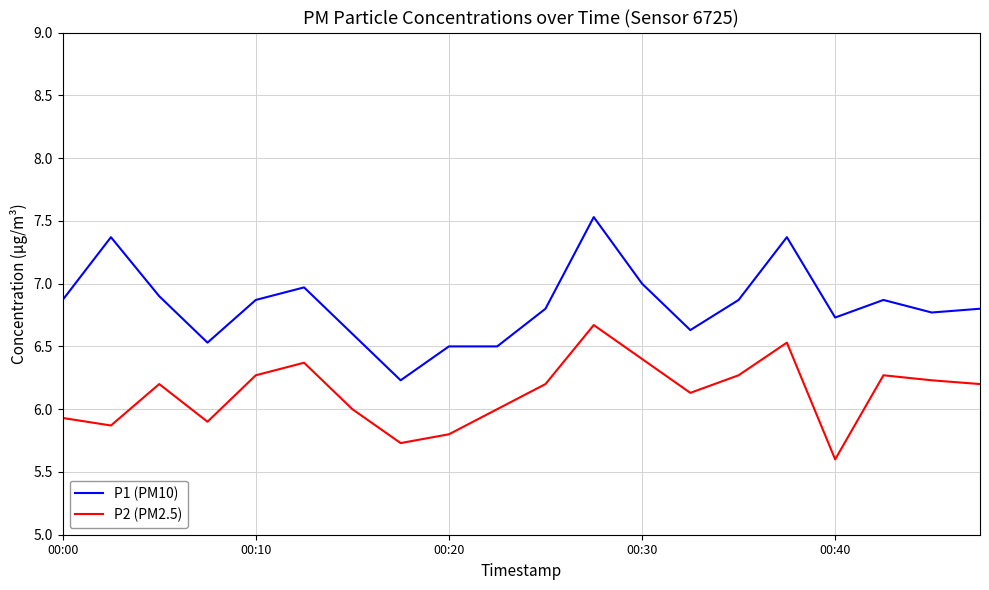

What is the maximum value shown in the chart?

7.5